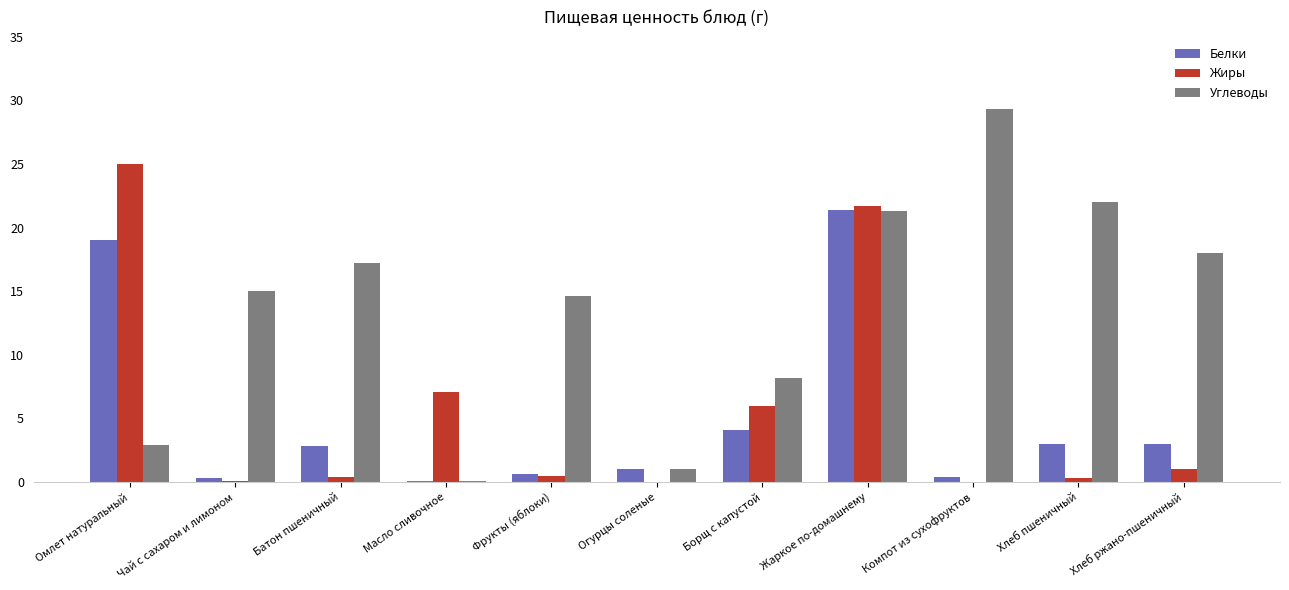

What is the maximum value shown in the chart?

29.3